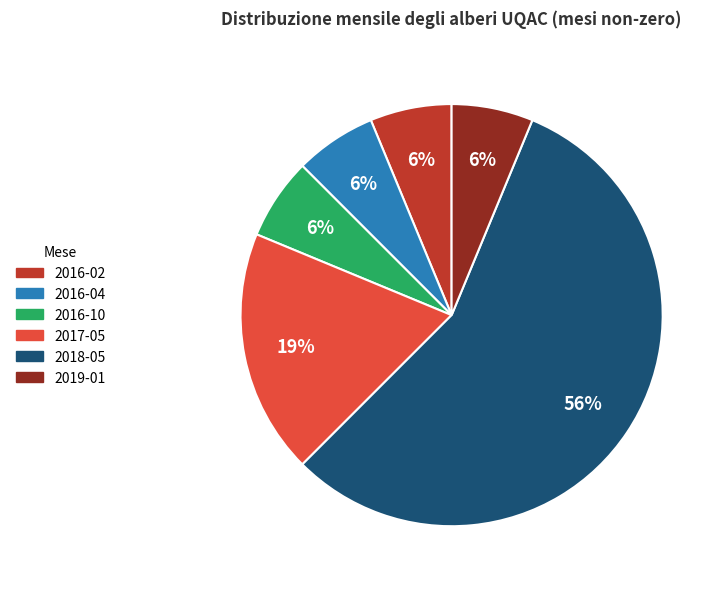

To the nearest percent, what portion does 2017-05 represent?

19%